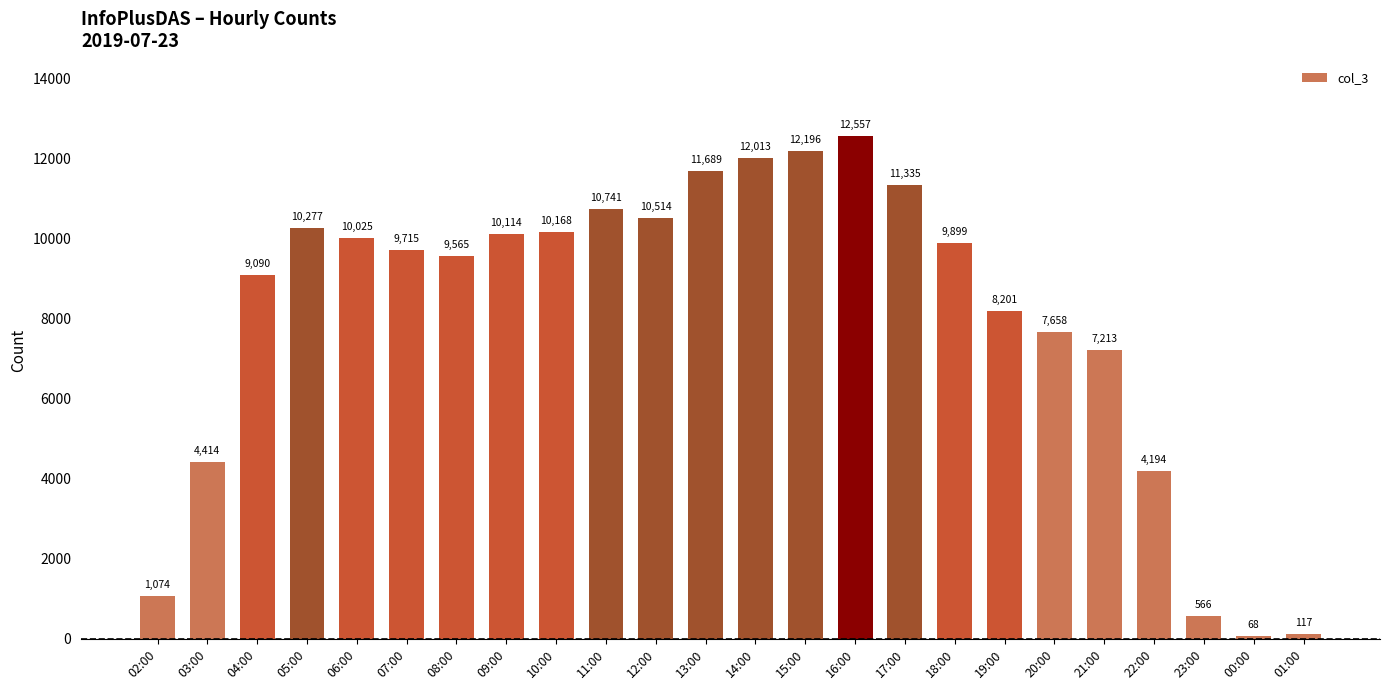

At which category does the chart reach its minimum across all series?

00:00